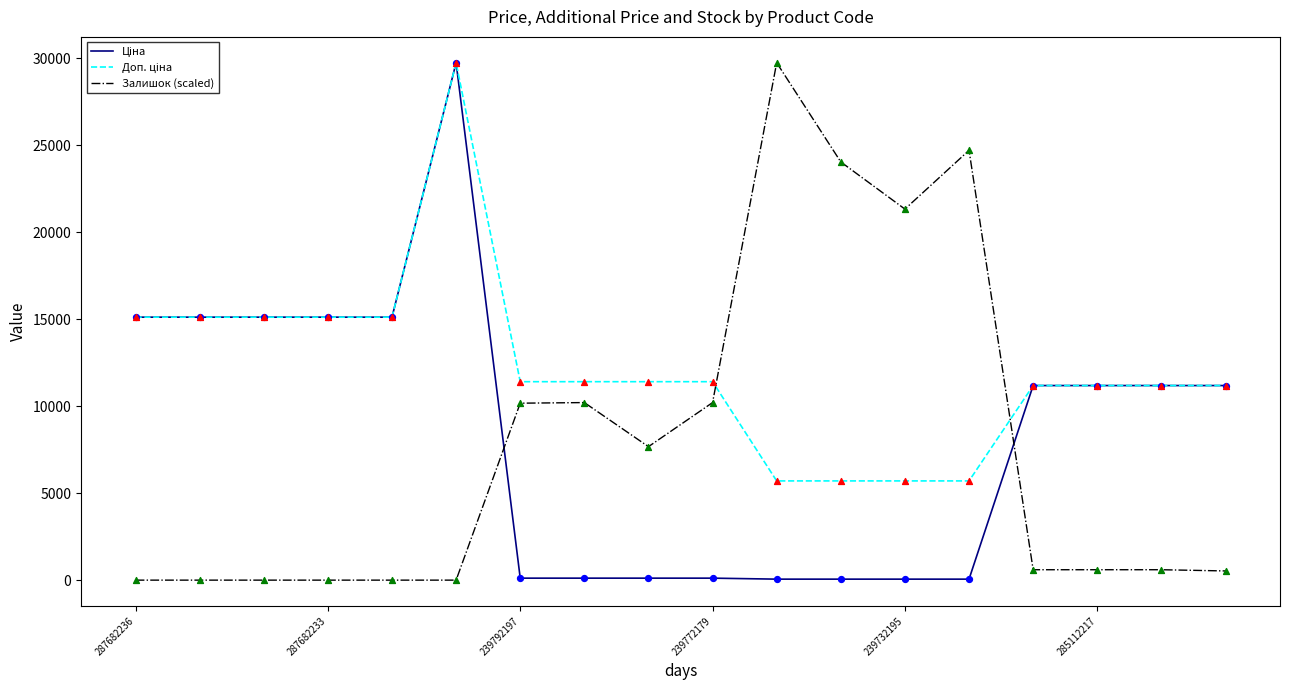

True or false: Залишок (scaled) has a value of 598.5 at 285112217.

True